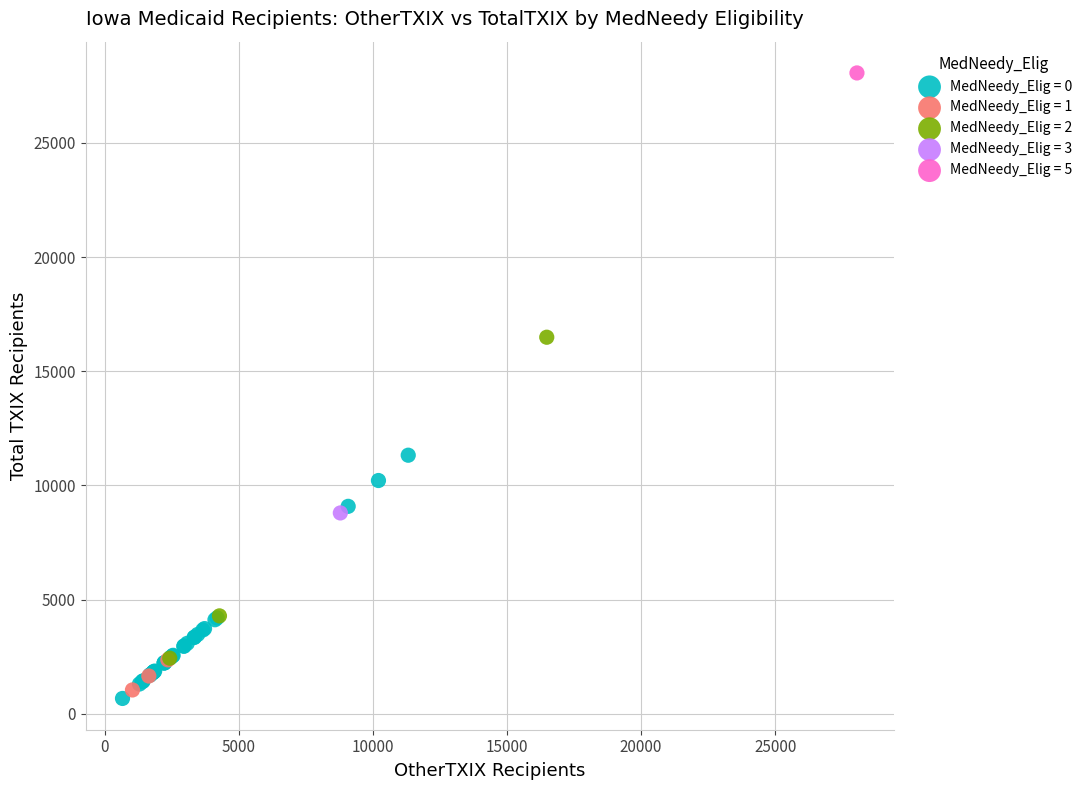

What are all the series names shown in the legend?

MedNeedy_Elig = 0, MedNeedy_Elig = 1, MedNeedy_Elig = 2, MedNeedy_Elig = 3, MedNeedy_Elig = 5